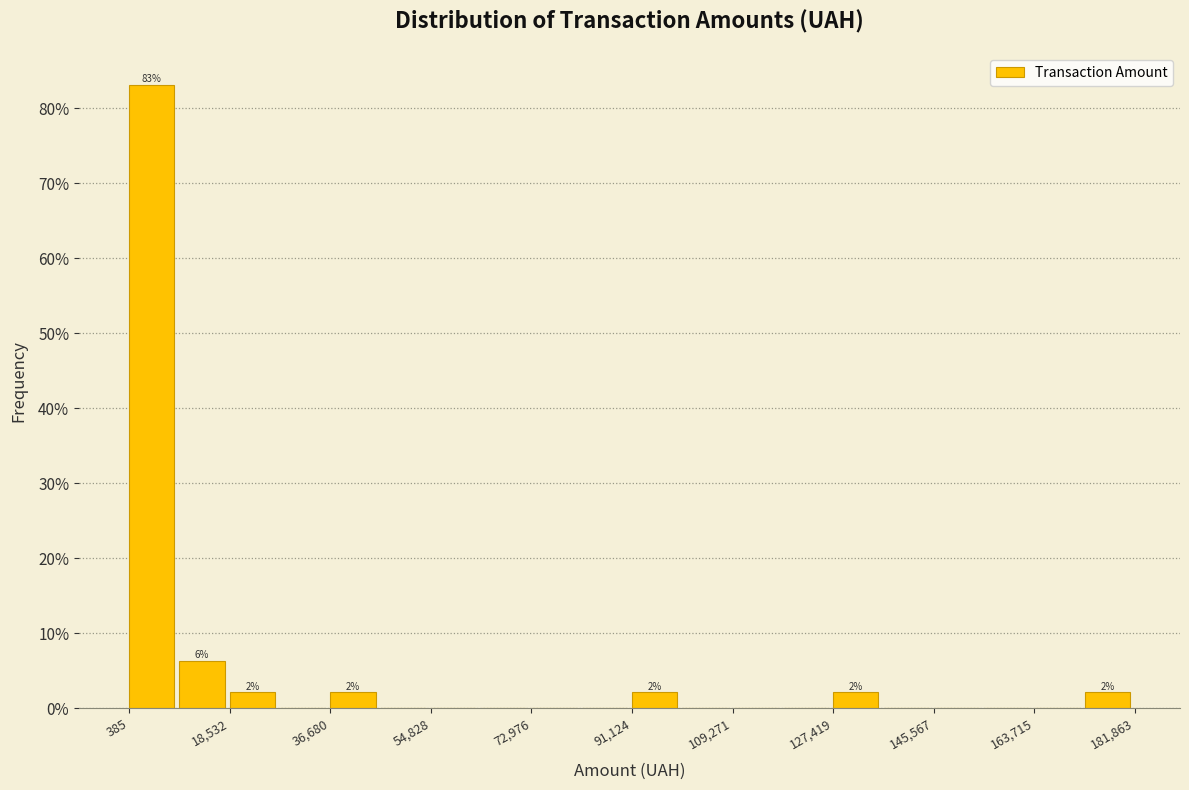

Which range on the x-axis has the tallest bar?

0 to 10000